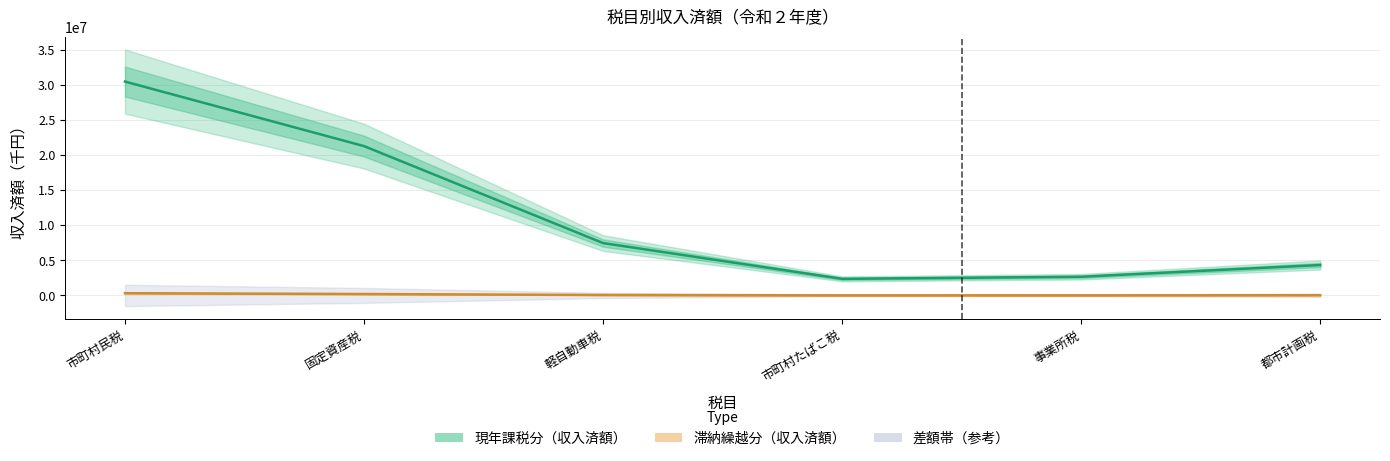

What is the value of the 現年課税分（収入済額） point at the 5th from the left?

2662000.3